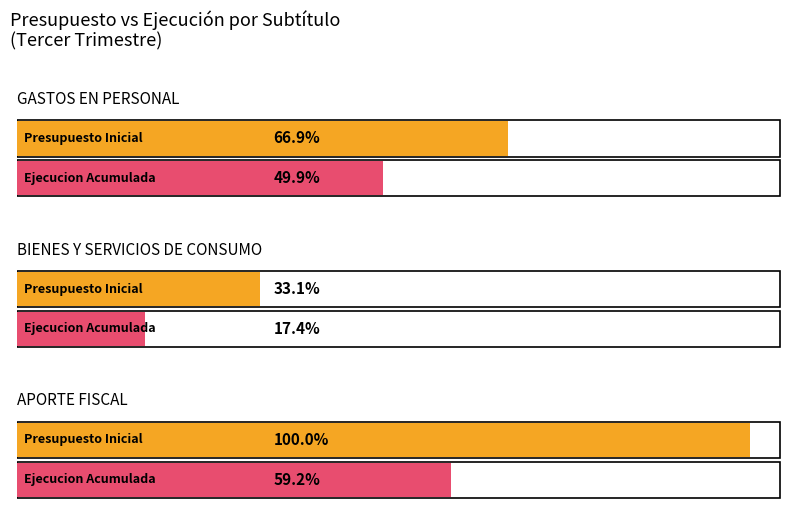

How many values in the Presupuesto Inicial series are below 897054?

1